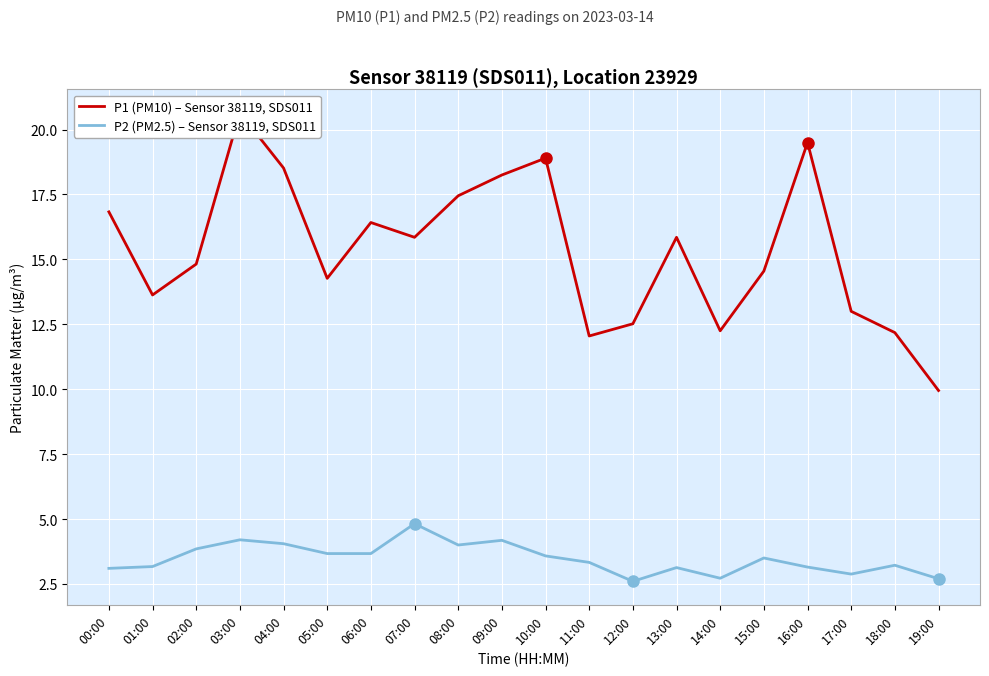

Is it true that P2 (PM2.5) – Sensor 38119, SDS011 equals 1.4 at 16:00?

False